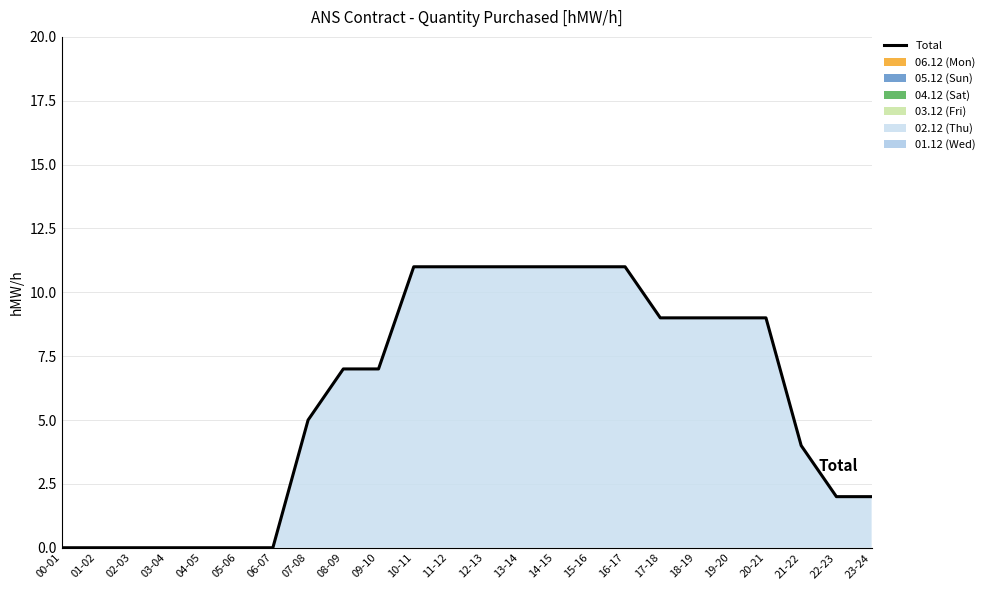

List the labels in order of value, largest first.

10-11, 11-12, 12-13, 13-14, 14-15, 15-16, 16-17, 17-18, 18-19, 19-20, 20-21, 08-09, 09-10, 07-08, 21-22, 22-23, 23-24, 00-01, 01-02, 02-03, 03-04, 04-05, 05-06, 06-07